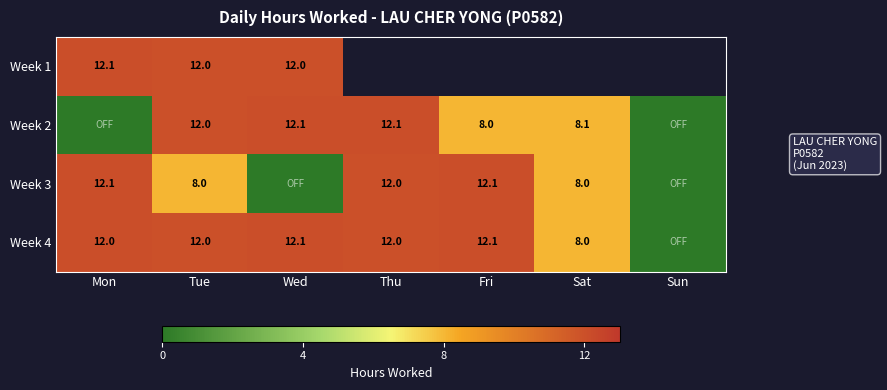

What is the maximum value for Week 1?

12.1